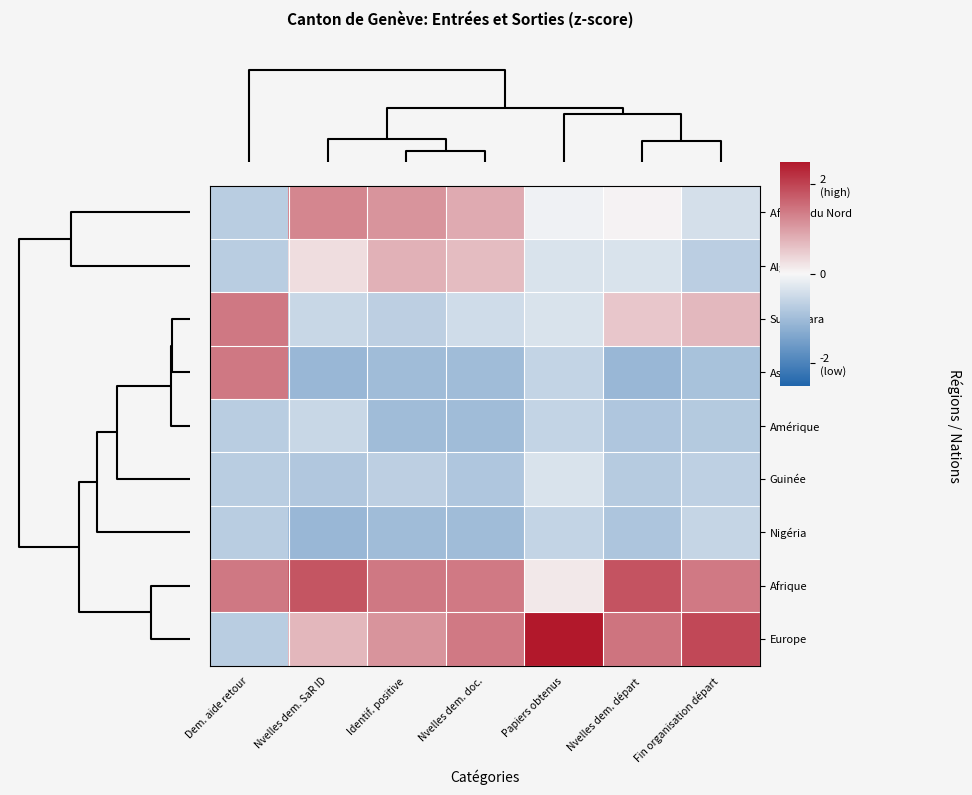

At which category is the sum across all series the highest?

Dem. aide retour